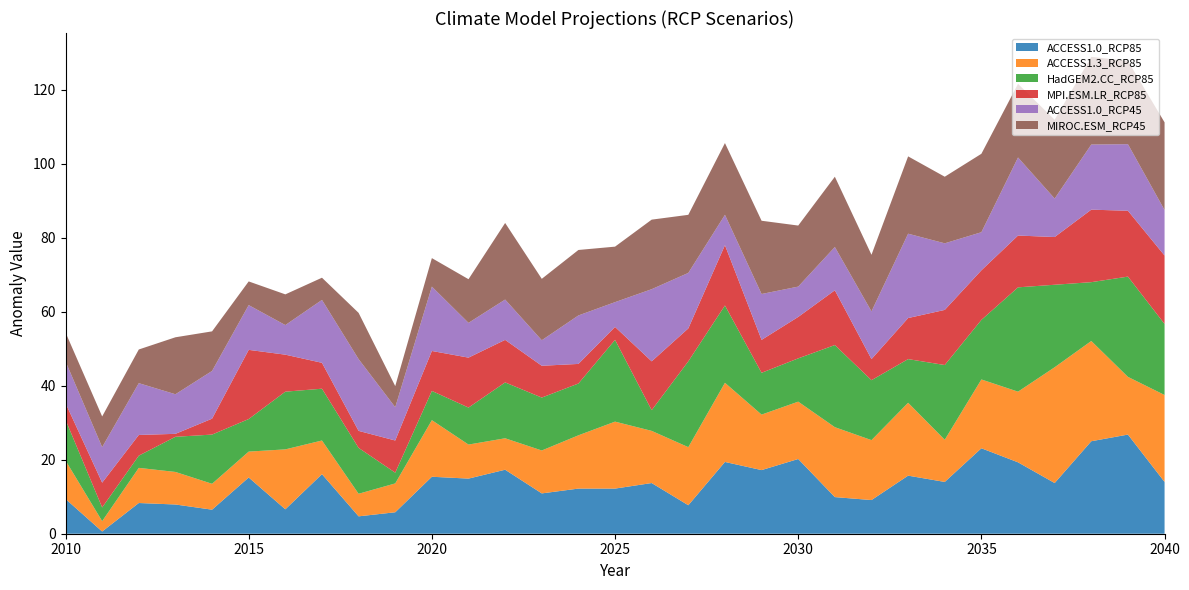

Reading right to left, transcribe all the data shown in this chart.

ACCESS1.0_RCP85: 2040=14.0	2039=26.8	2038=25.0	2037=13.7	2036=19.3	2035=23.1	2034=14.0	2033=15.7	2032=9.1	2031=9.9	2030=20.2	2029=17.2	2028=19.4	2027=7.7	2026=13.7	2025=12.2	2024=12.2	2023=10.9	2022=17.3	2021=14.9	2020=15.4	2019=5.8	2018=4.7	2017=16.1	2016=6.6	2015=15.2	2014=6.5	2013=7.9	2012=8.3	2011=0.6	2010=9.4
ACCESS1.3_RCP85: 2040=23.5	2039=15.6	2038=27.1	2037=31.3	2036=19.1	2035=18.6	2034=11.4	2033=19.7	2032=16.2	2031=18.9	2030=15.5	2029=15.0	2028=21.4	2027=15.7	2026=14.1	2025=18.1	2024=14.4	2023=11.6	2022=8.5	2021=9.2	2020=15.3	2019=7.8	2018=6.1	2017=9.1	2016=16.2	2015=7.0	2014=7.0	2013=8.8	2012=9.5	2011=2.8	2010=10.4
HadGEM2.CC_RCP85: 2040=19.2	2039=27.1	2038=15.9	2037=22.3	2036=28.2	2035=16.1	2034=20.2	2033=11.8	2032=16.2	2031=22.2	2030=11.7	2029=11.3	2028=20.9	2027=23.2	2026=5.6	2025=22.1	2024=14.0	2023=14.3	2022=15.1	2021=10.0	2020=7.9	2019=2.9	2018=12.4	2017=14.0	2016=15.6	2015=8.8	2014=13.3	2013=9.5	2012=3.3	2011=3.7	2010=11.0
MPI.ESM.LR_RCP85: 2040=18.5	2039=17.8	2038=19.6	2037=12.9	2036=14.0	2035=13.4	2034=14.9	2033=11.1	2032=5.7	2031=14.8	2030=11.2	2029=8.9	2028=16.3	2027=8.9	2026=13.2	2025=3.5	2024=5.3	2023=8.6	2022=11.5	2021=13.5	2020=10.8	2019=8.7	2018=4.6	2017=7.0	2016=10.0	2015=18.7	2014=4.3	2013=0.8	2012=5.6	2011=6.7	2010=4.5
ACCESS1.0_RCP45: 2040=12.3	2039=18.0	2038=17.6	2037=10.4	2036=21.1	2035=10.3	2034=18.0	2033=22.8	2032=12.9	2031=11.7	2030=8.2	2029=12.4	2028=8.2	2027=15.0	2026=19.5	2025=6.7	2024=13.1	2023=6.9	2022=10.9	2021=9.4	2020=17.4	2019=9.0	2018=19.4	2017=17.0	2016=8.0	2015=12.1	2014=12.9	2013=10.7	2012=14.0	2011=9.6	2010=11.3
MIROC.ESM_RCP45: 2040=23.7	2039=22.5	2038=23.7	2037=21.3	2036=19.9	2035=21.2	2034=18.0	2033=20.9	2032=15.3	2031=19.0	2030=16.5	2029=19.8	2028=19.4	2027=15.7	2026=18.8	2025=15.0	2024=17.7	2023=16.6	2022=20.7	2021=11.8	2020=7.7	2019=5.7	2018=12.5	2017=6.0	2016=8.3	2015=6.4	2014=10.7	2013=15.4	2012=9.1	2011=8.3	2010=7.8